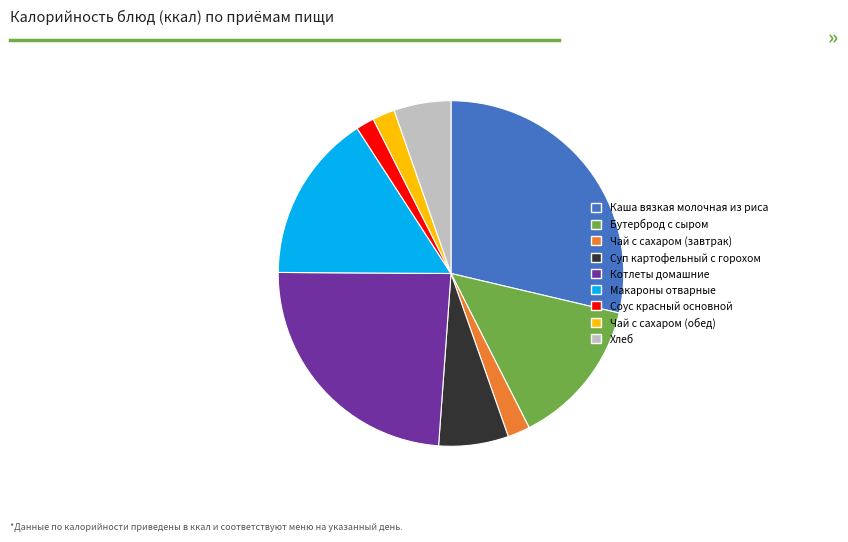

Is the sum of Бутерброд с сыром and Хлеб greater than half?

No